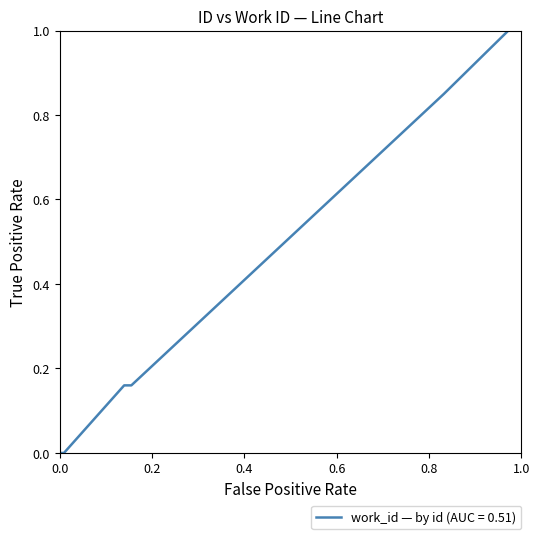

What is the difference between the maximum and minimum values?

1.0